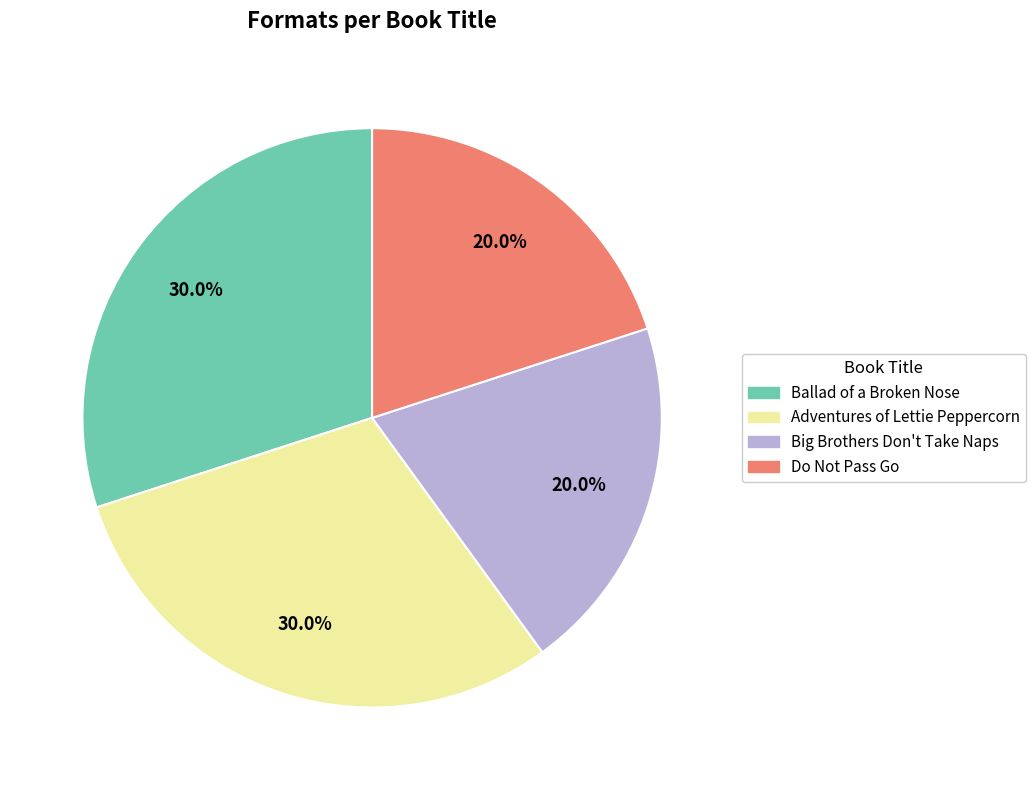

Count the number of slices in the pie.

4